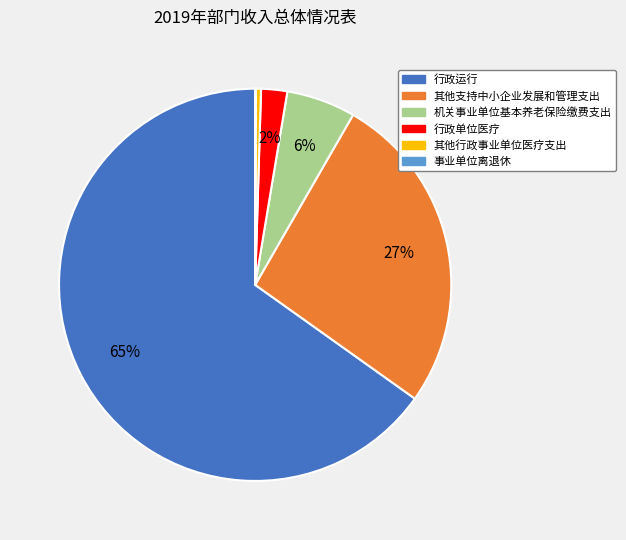

To the nearest percent, what percentage of the pie is 行政单位医疗?

2%